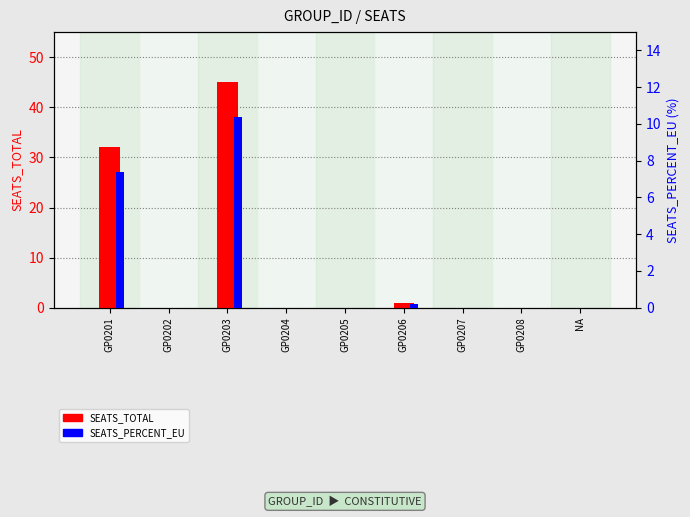

Which category has the lowest value across all series?

GP0202